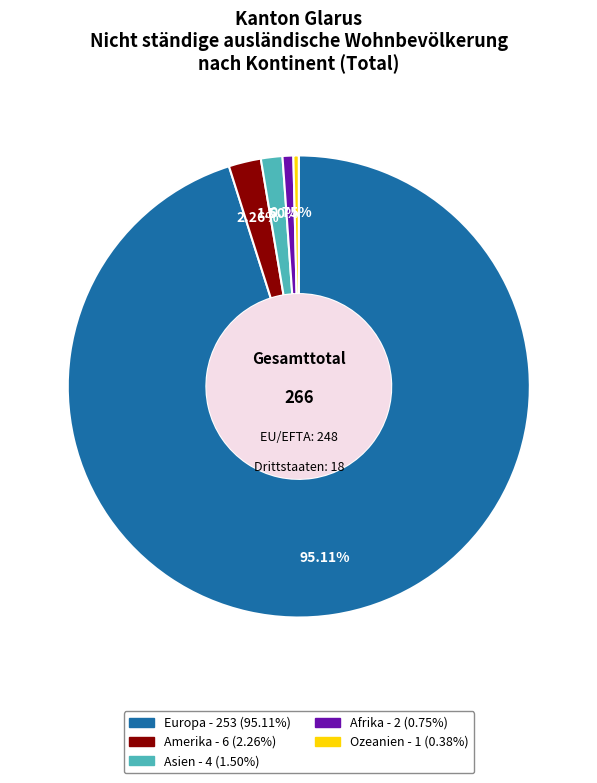

Is there a majority slice in this chart?

Yes